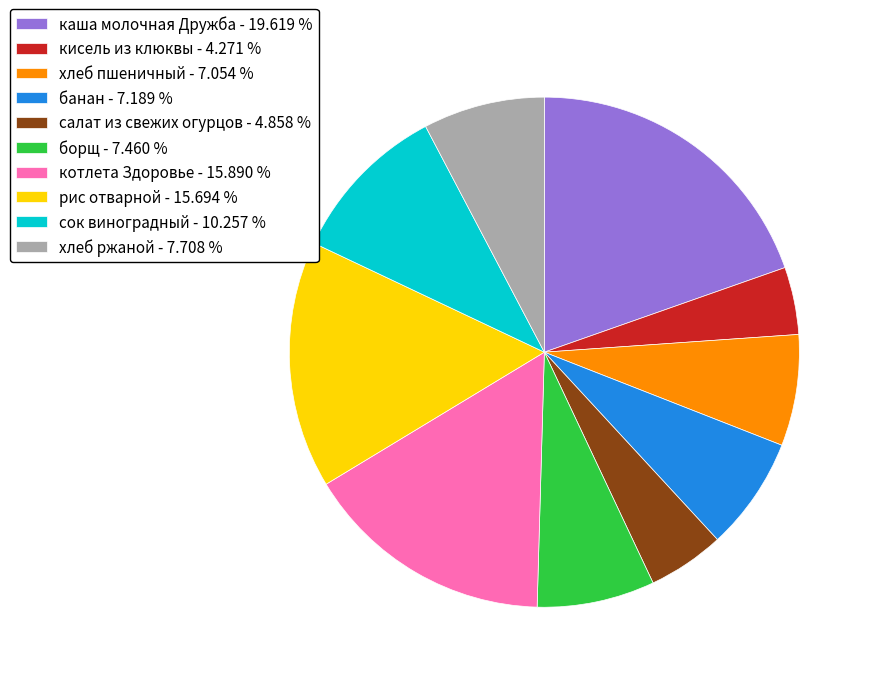

True or false: хлеб ржаной accounts for 22% of the total.

False